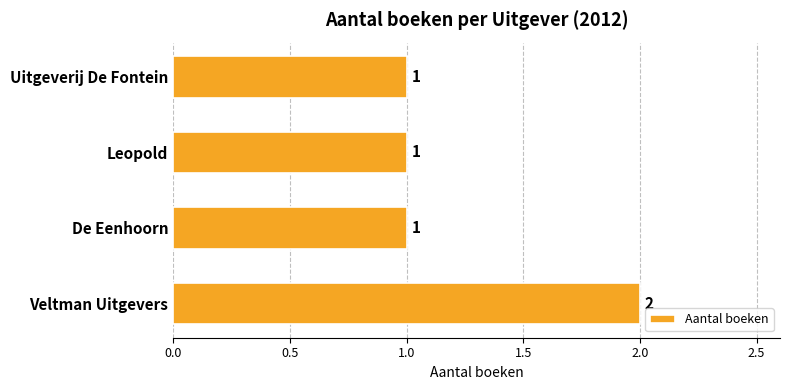

Reading bottom to top, list all the values displayed in this chart.

Veltman Uitgevers=2	De Eenhoorn=1	Leopold=1	Uitgeverij De Fontein=1